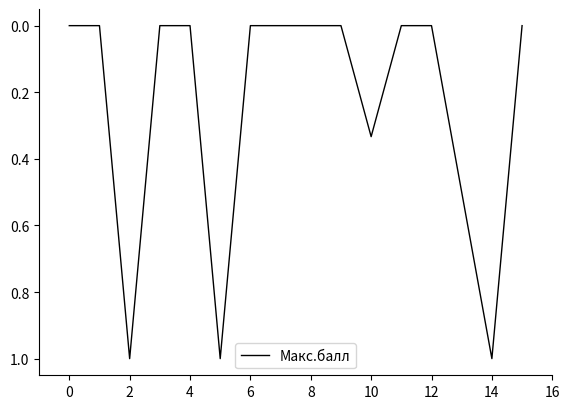

What is the difference between the maximum and minimum values?

1.0